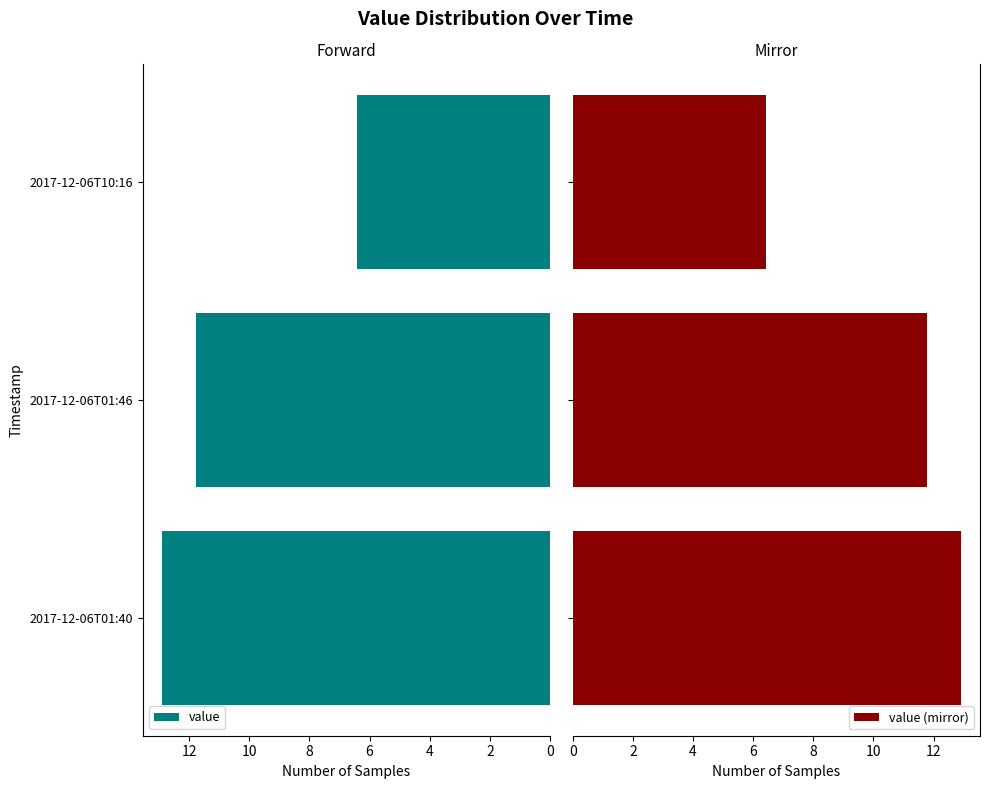

Rank the categories by value value from lowest to highest.

2017-12-06T10:16, 2017-12-06T01:46, 2017-12-06T01:40